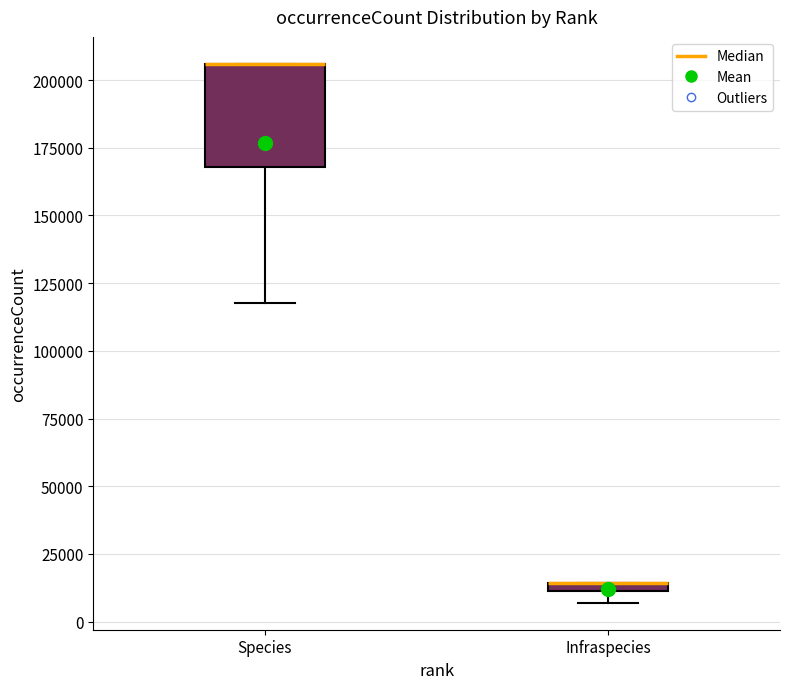

Which box is the tallest, from its lower edge to its upper edge?

Species